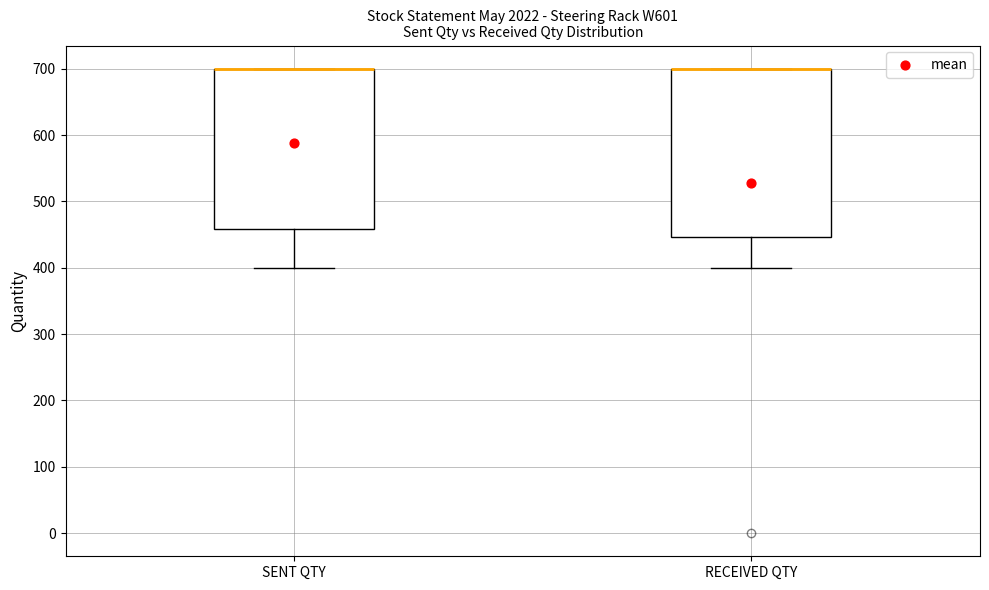

Where is the upper edge of the box for SENT QTY on the y-axis? The values are not printed on the chart, so give them approximately, as read against the axis.

700